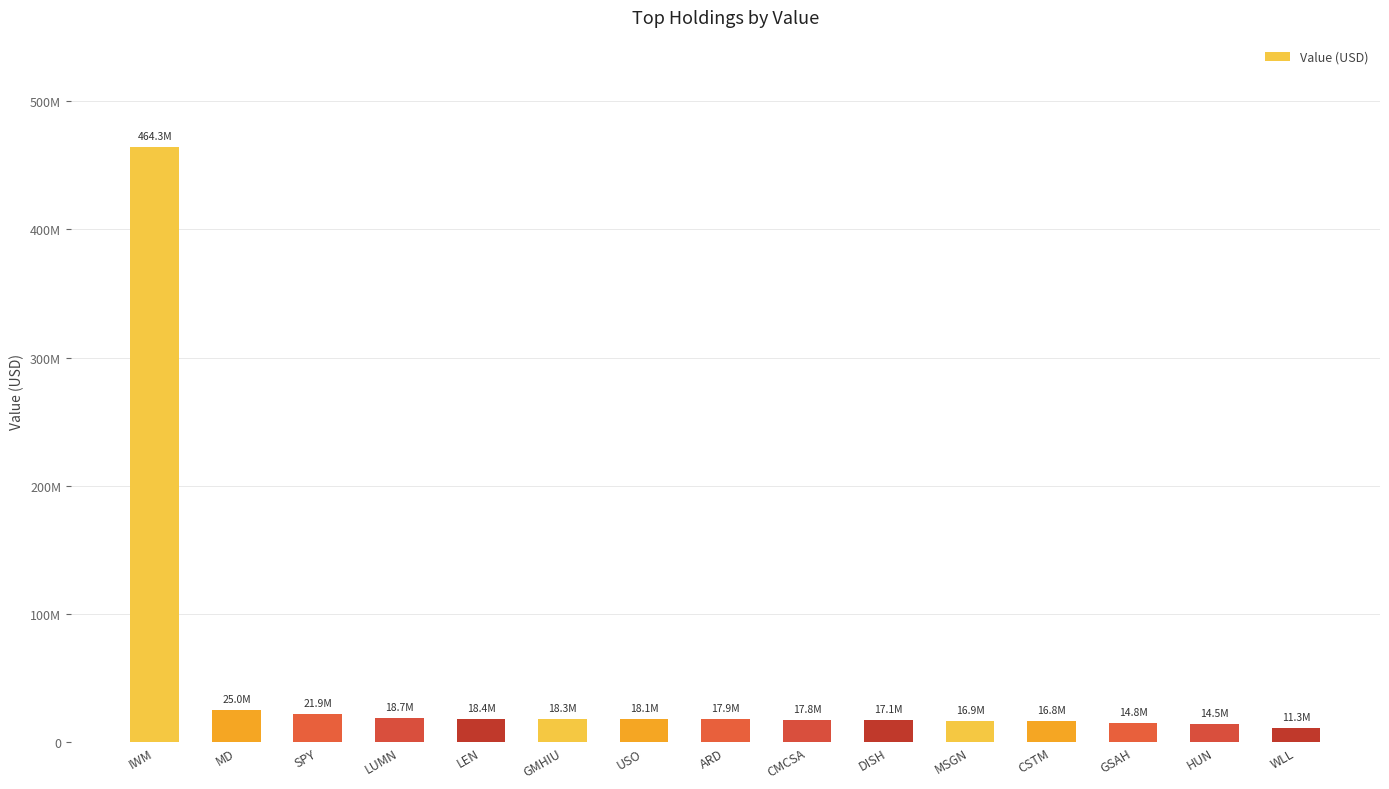

Which label corresponds to the smallest value in the chart?

WLL